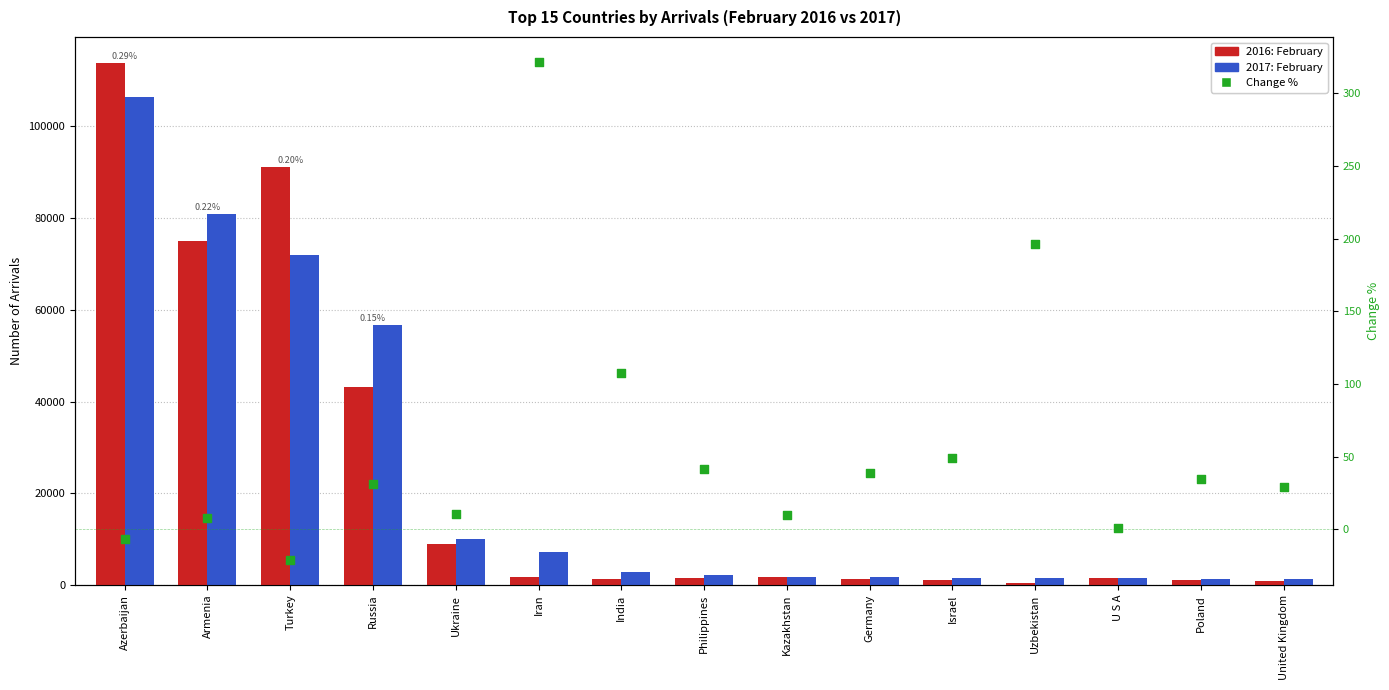

Is the value of 2017: February at Uzbekistan greater than the value of 2016: February at Turkey?

No